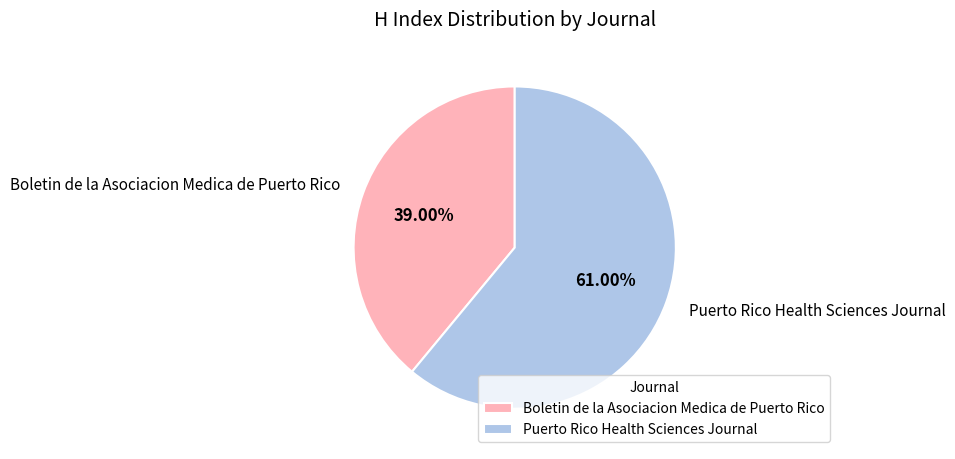

What is the ratio of the value at Boletin de la Asociacion Medica de Puerto Rico to the value at Puerto Rico Health Sciences Journal?

0.6